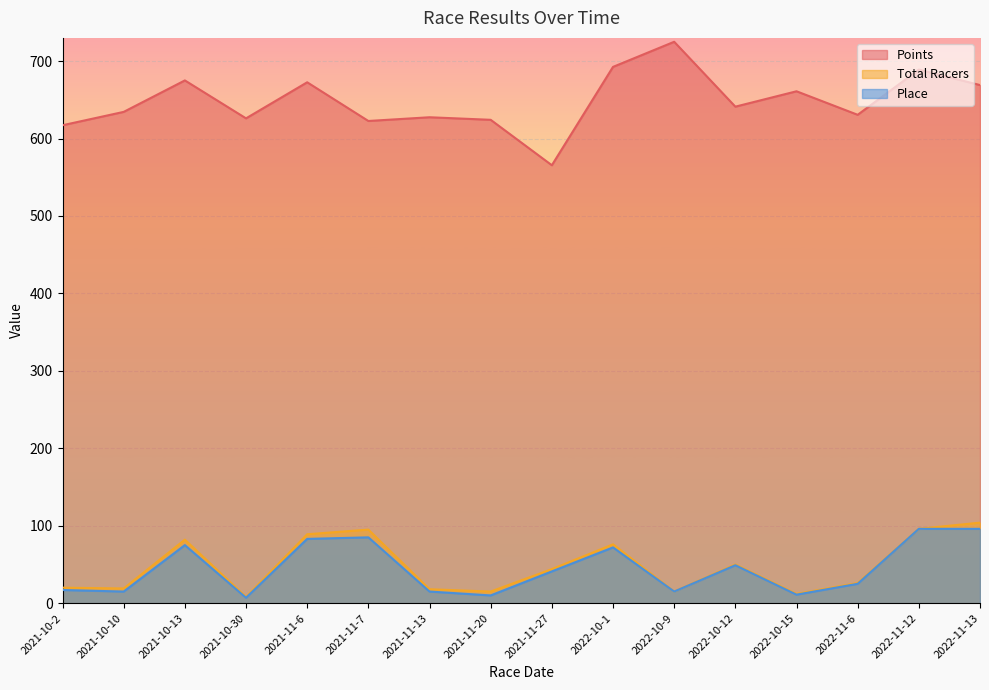

Which category has the highest value across all series?

2022-10-9